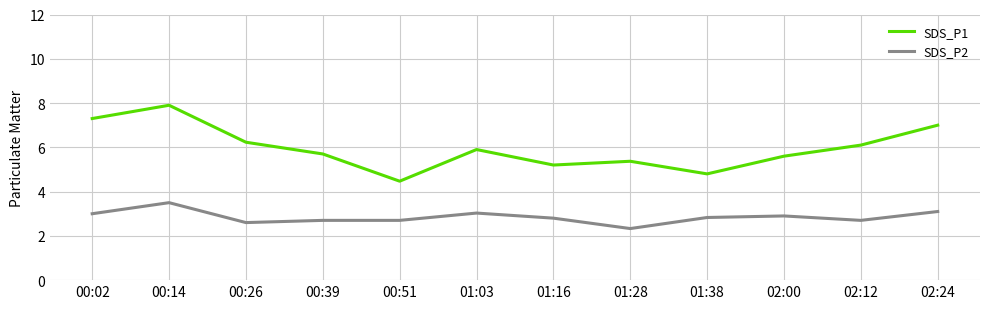

What value does the SDS_P1 series have at 00:14?

7.9